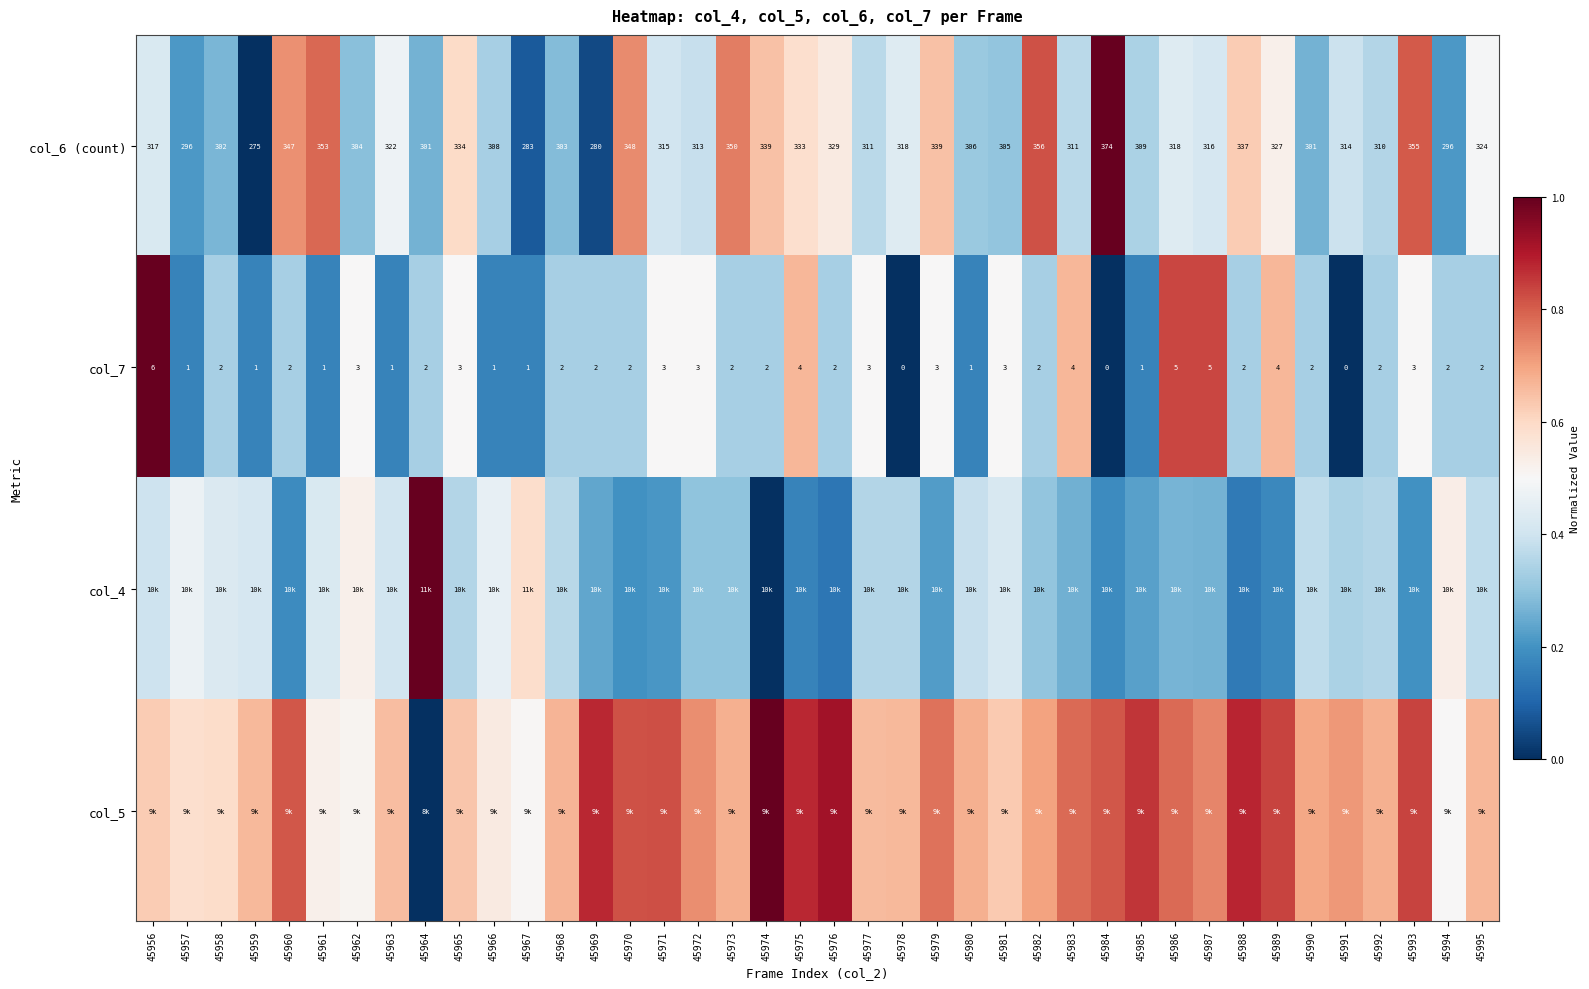

Rank the categories by col_6 (count) value from lowest to highest.

45959, 45969, 45967, 45957, 45994, 45964, 45990, 45958, 45968, 45962, 45981, 45980, 45966, 45985, 45992, 45977, 45983, 45972, 45991, 45971, 45987, 45956, 45978, 45986, 45963, 45995, 45989, 45976, 45975, 45965, 45988, 45974, 45979, 45960, 45970, 45973, 45961, 45993, 45982, 45984